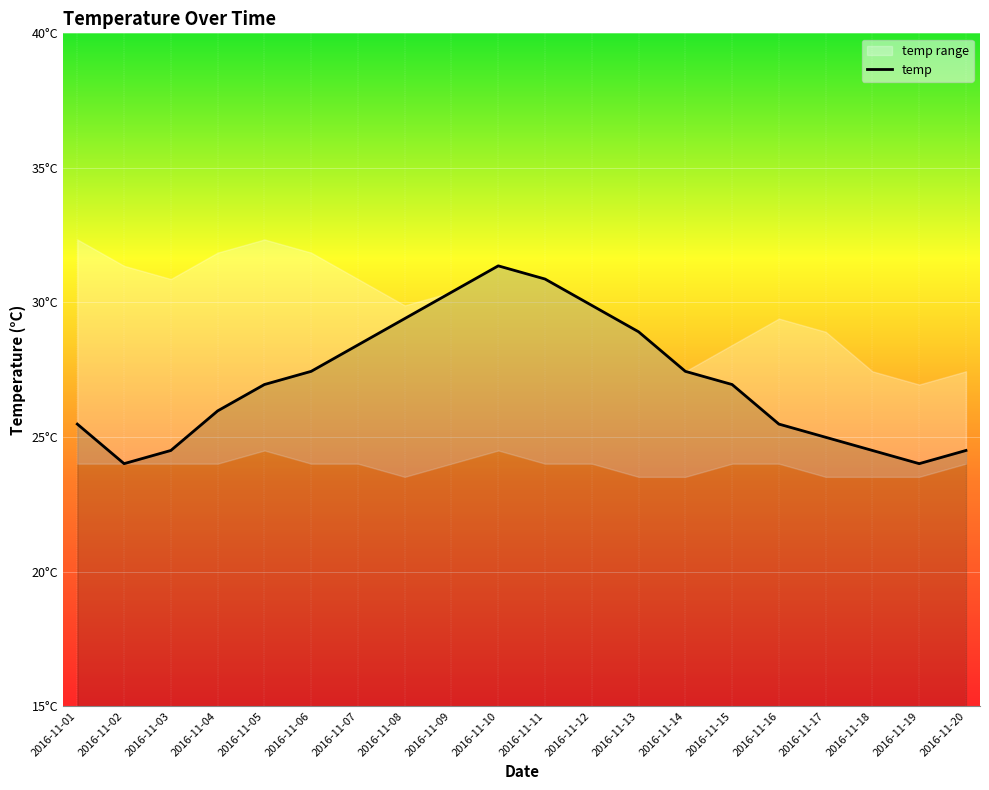

Reading right to left, what are all the values shown in this chart?

24.5	24.0	24.5	25.0	25.5	26.9	27.4	28.9	29.9	30.9	31.4	30.4	29.4	28.4	27.4	26.9	26.0	24.5	24.0	25.5